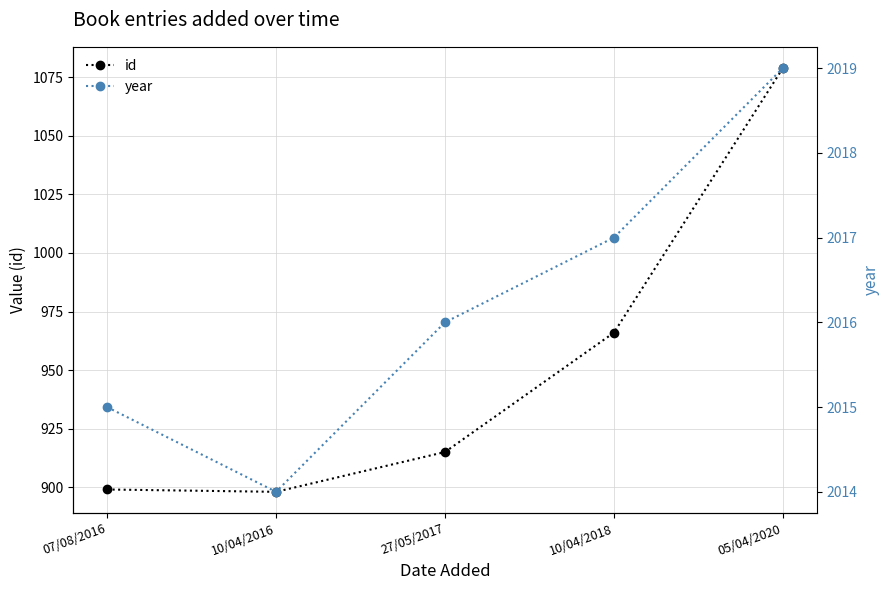

True or false: year has a value of 1392 at 07/08/2016.

False